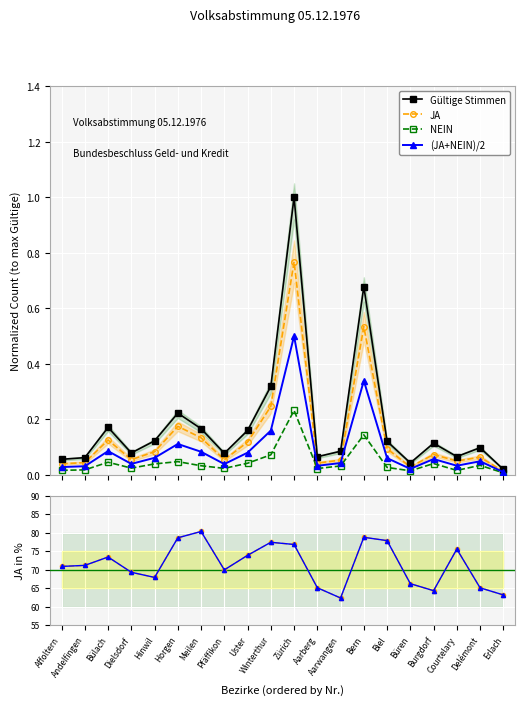

Between Burgdorf and Aarberg, which is larger?

Burgdorf